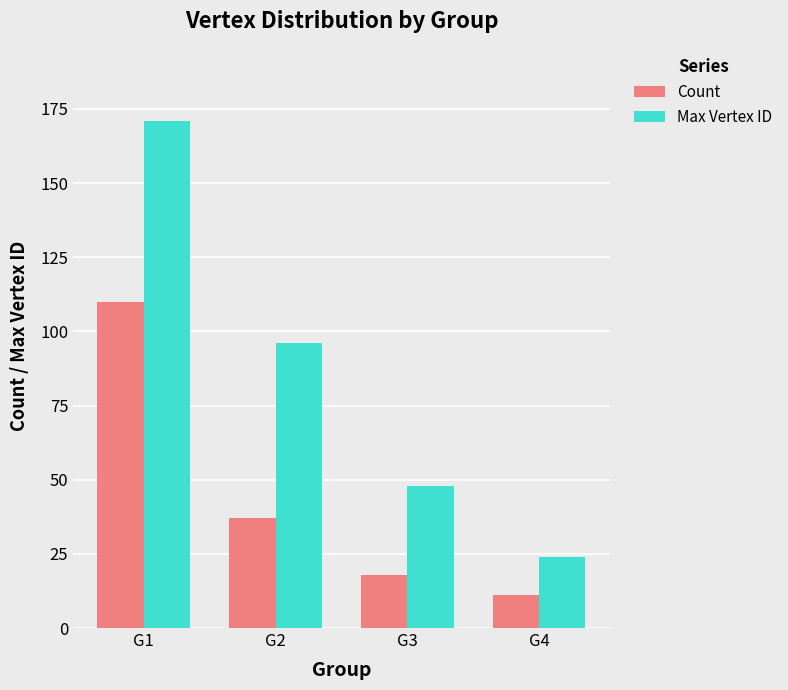

What is the difference between the maximum and minimum values in the Max Vertex ID series?

147